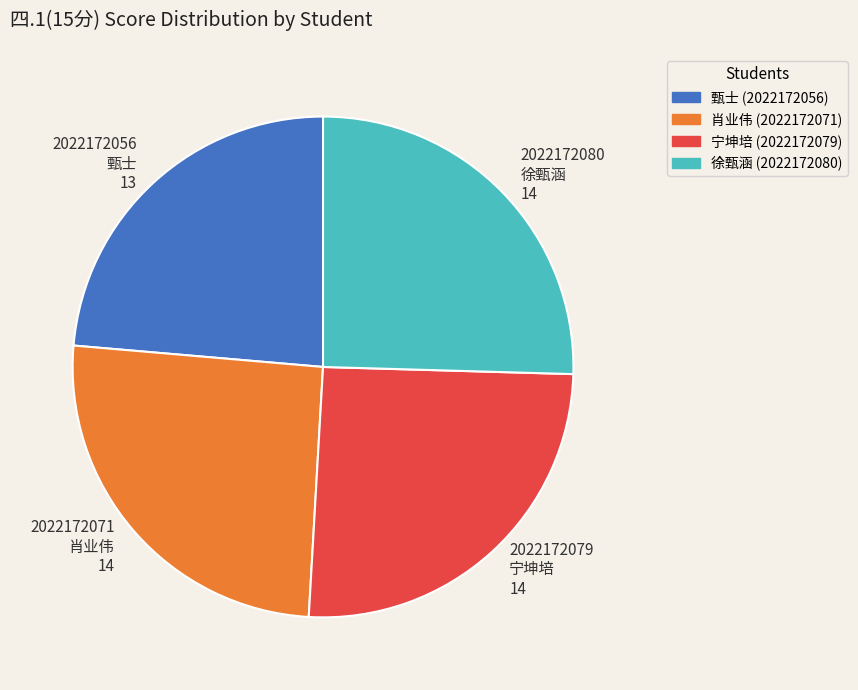

Which category has the smallest portion of the pie?

甄士